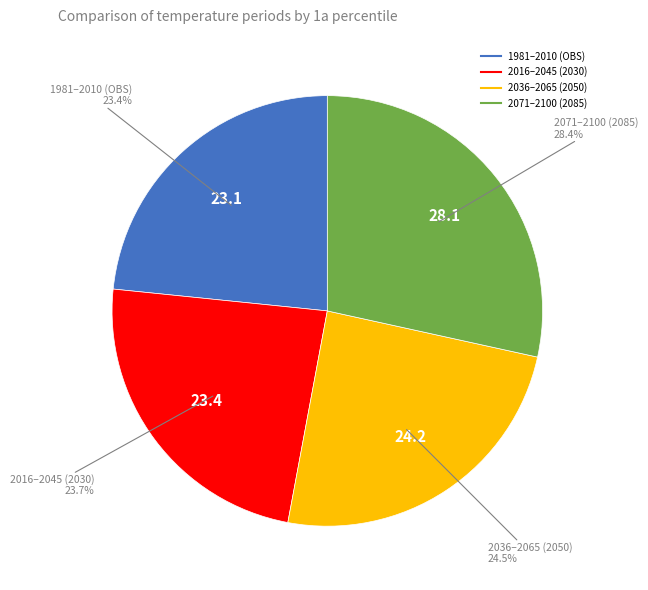

How many segments does this pie chart have?

4